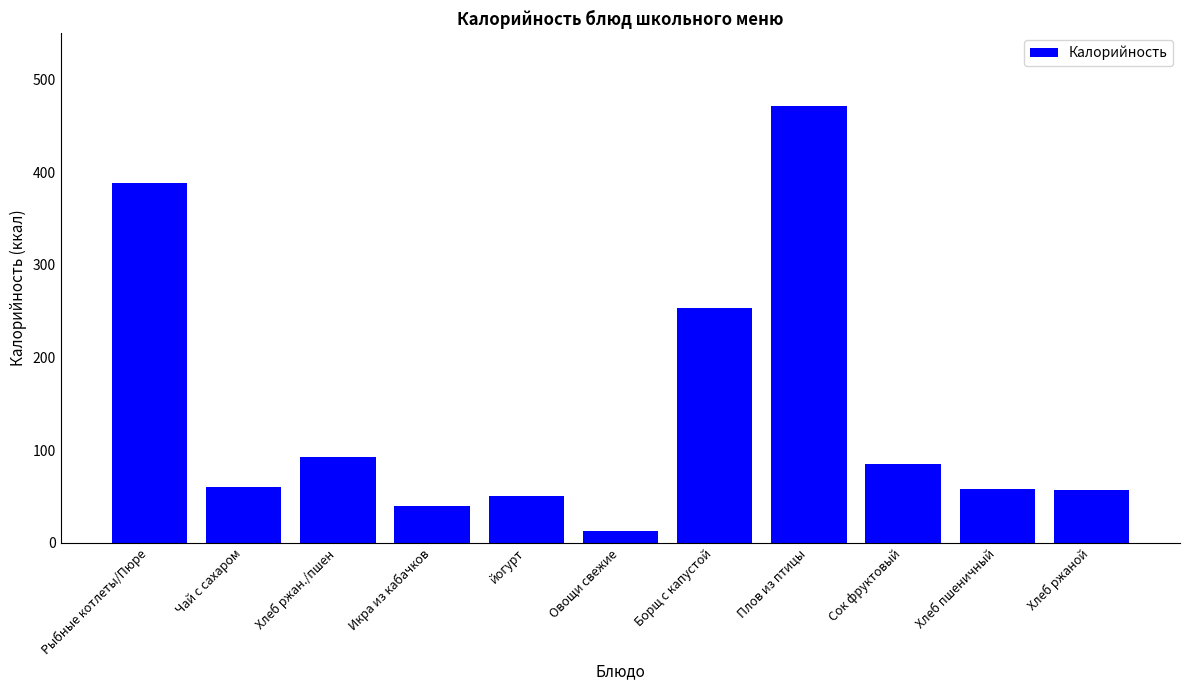

Which category has the lowest value across all series?

Овощи свежие